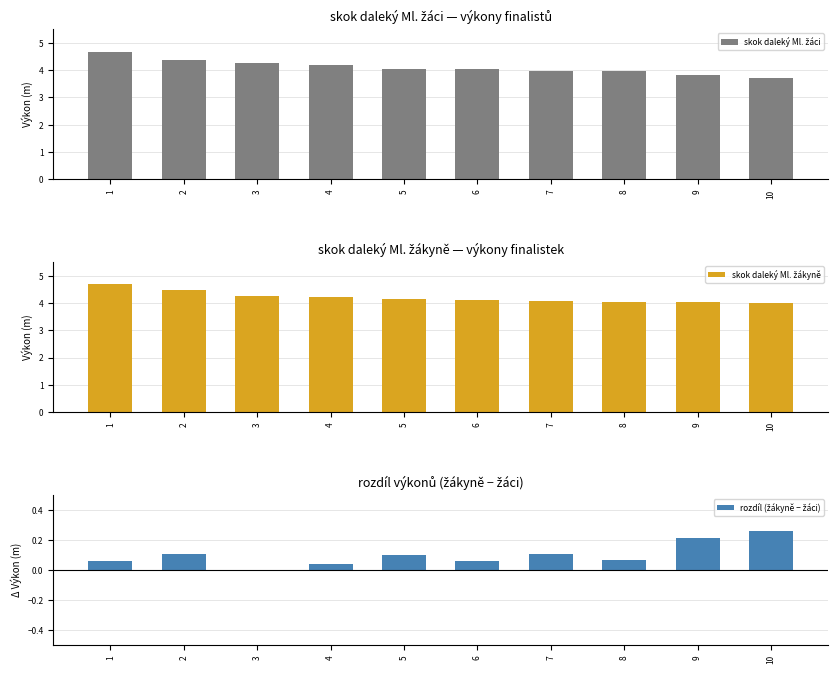

List the labels in order of skok daleký Ml. žákyně value, smallest first.

10, 9, 8, 7, 6, 5, 4, 3, 2, 1